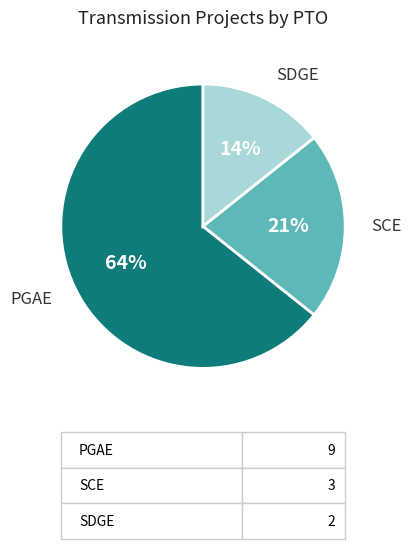

To the nearest percent, what portion does SCE represent?

21%